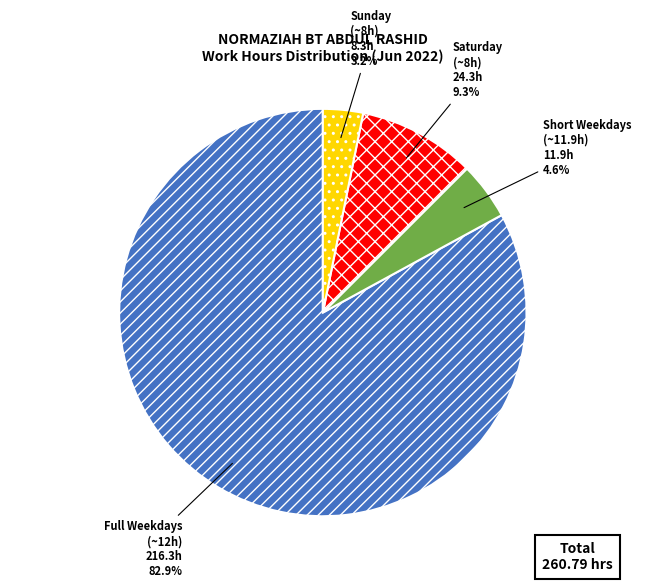

Combined, what portion of the pie is Sunday (~8h) and Full Weekdays (~12h)?

86.1%